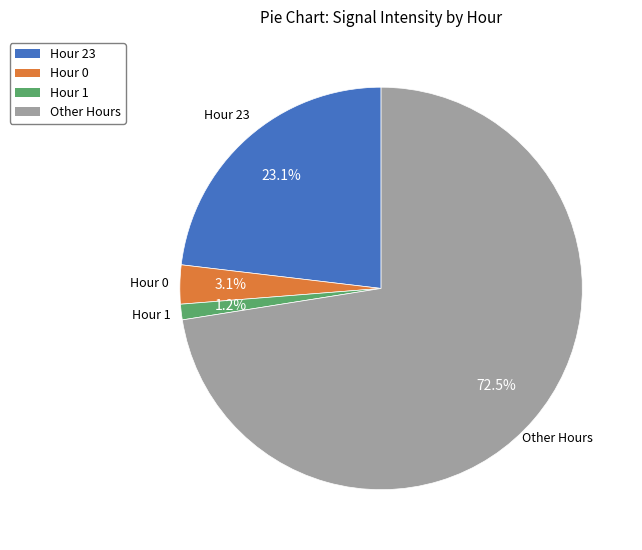

Do Hour 23 and Hour 1 together represent more than half of the pie?

No